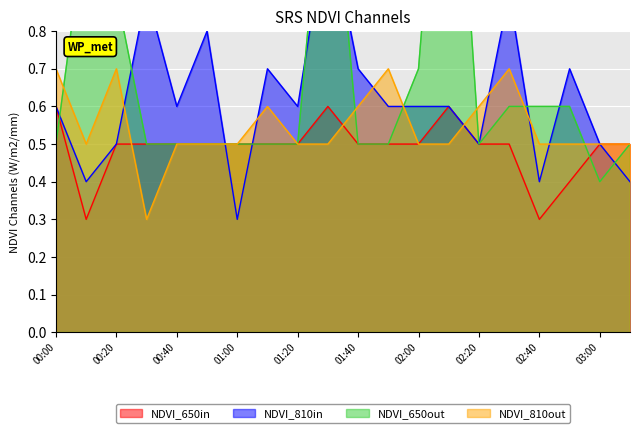

True or false: NDVI_650in has a value of 0.3 at 02:40.

True